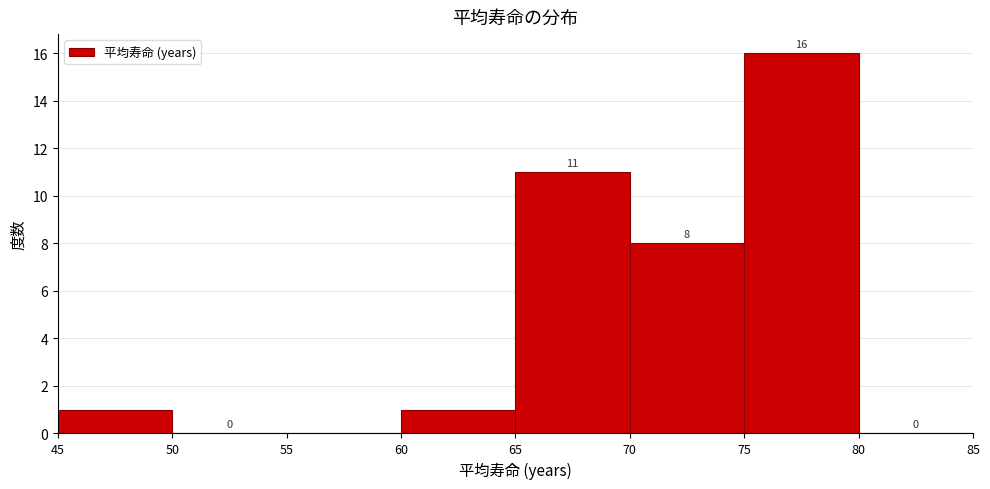

Over which range of the x-axis is the bar tallest?

75 to 80